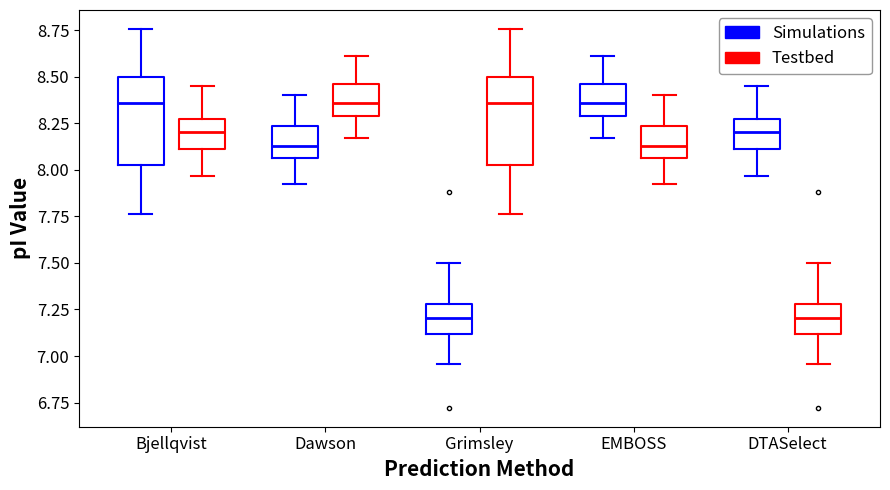

Reading left to right, transcribe this box plot: for each box, give where its median line is, the range the box spans, and where its two whiskers end, as read against the y-axis. The values are not printed on the chart, so give them approximately, as read against the axis.

Bjellqvist (Simulations): median 8.35, box 8.00 to 8.50, whiskers 7.75 to 8.75
Bjellqvist (Testbed): median 8.20, box 8.10 to 8.25, whiskers 7.95 to 8.45
Dawson (Simulations): median 8.15, box 8.05 to 8.25, whiskers 7.90 to 8.40
Dawson (Testbed): median 8.35, box 8.30 to 8.45, whiskers 8.15 to 8.60
Grimsley (Simulations): median 7.20, box 7.10 to 7.30, whiskers 6.95 to 7.50
Grimsley (Testbed): median 8.35, box 8.00 to 8.50, whiskers 7.75 to 8.75
EMBOSS (Simulations): median 8.35, box 8.30 to 8.45, whiskers 8.15 to 8.60
EMBOSS (Testbed): median 8.15, box 8.05 to 8.25, whiskers 7.90 to 8.40
DTASelect (Simulations): median 8.20, box 8.10 to 8.25, whiskers 7.95 to 8.45
DTASelect (Testbed): median 7.20, box 7.10 to 7.30, whiskers 6.95 to 7.50